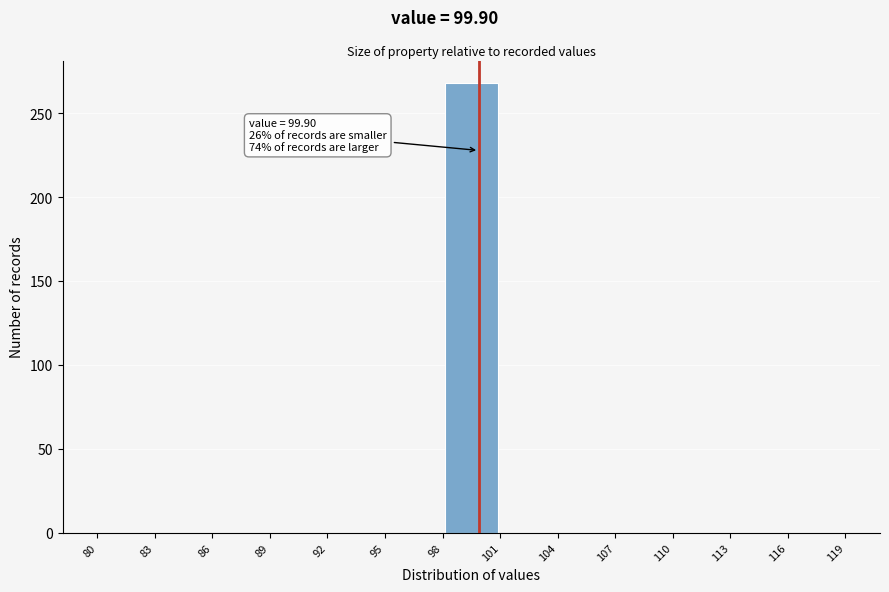

Which range on the x-axis has the tallest bar?

98 to 101